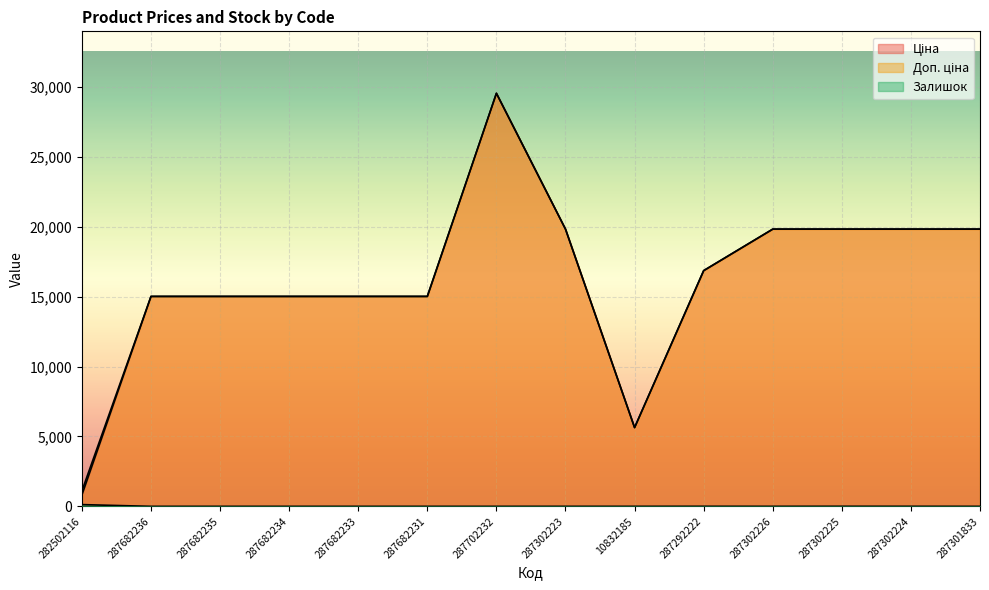

Where is the first local maximum for Ціна?

287702232